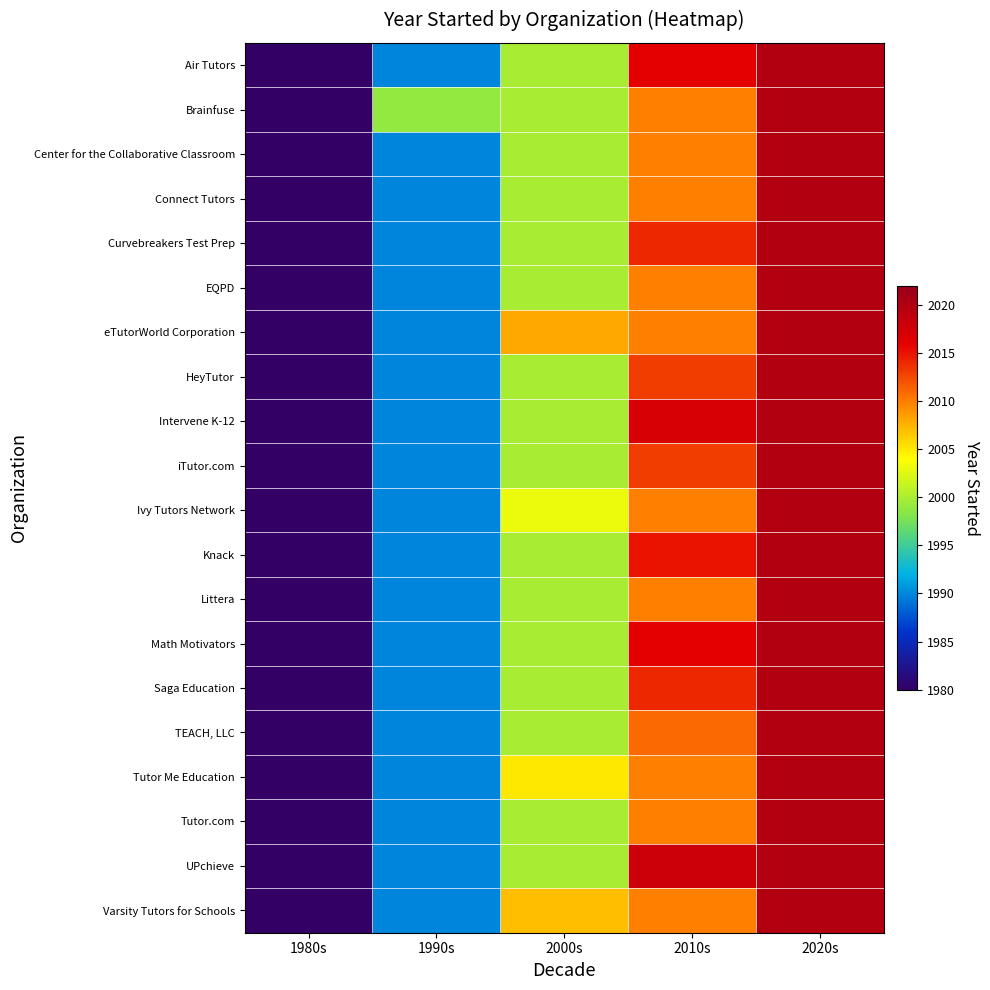

Which series changed the most between 1980s and 2020s?

Air Tutors